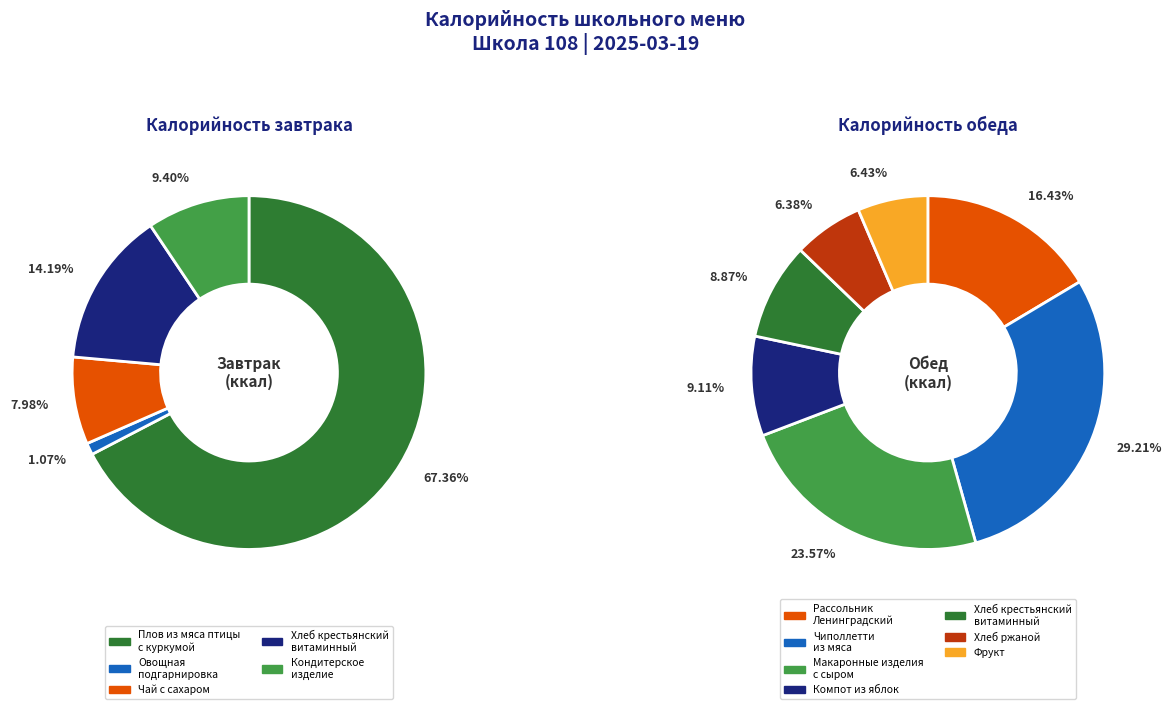

Which slice is the smallest?

Овощная подгарнировка